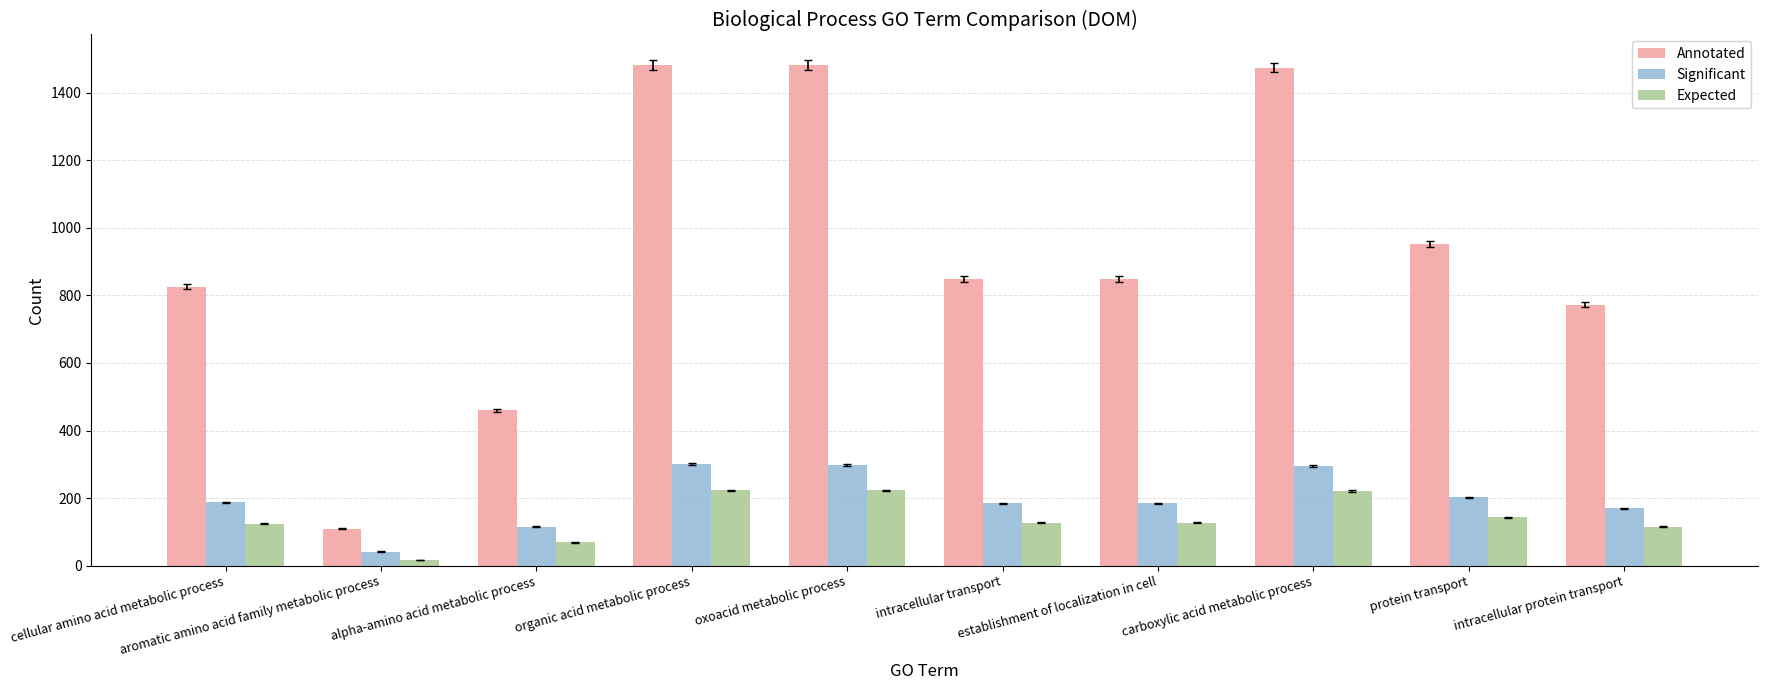

At how many categories does at least one series exceed 981?

3